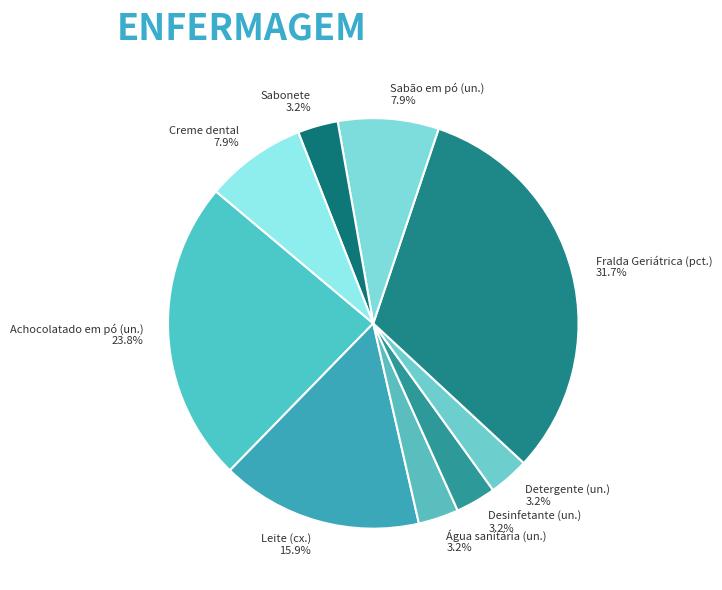

True or false: Sabão em pó (un.) accounts for 8% of the total.

True